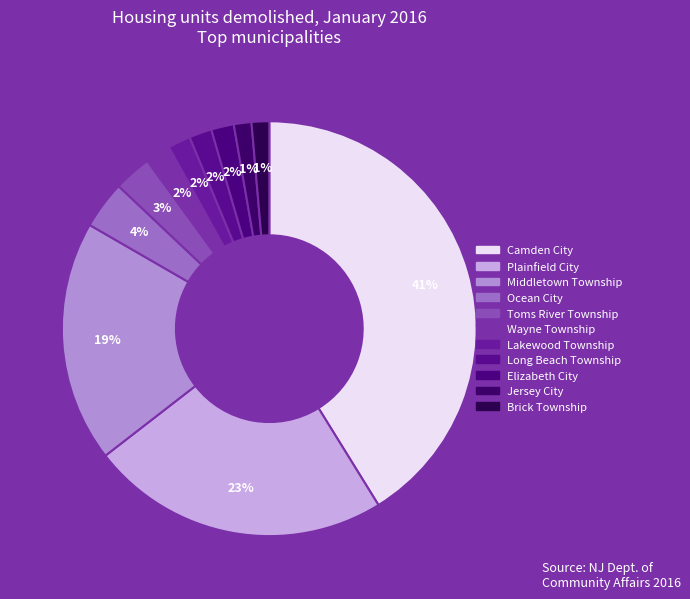

Count the number of slices in the pie.

11